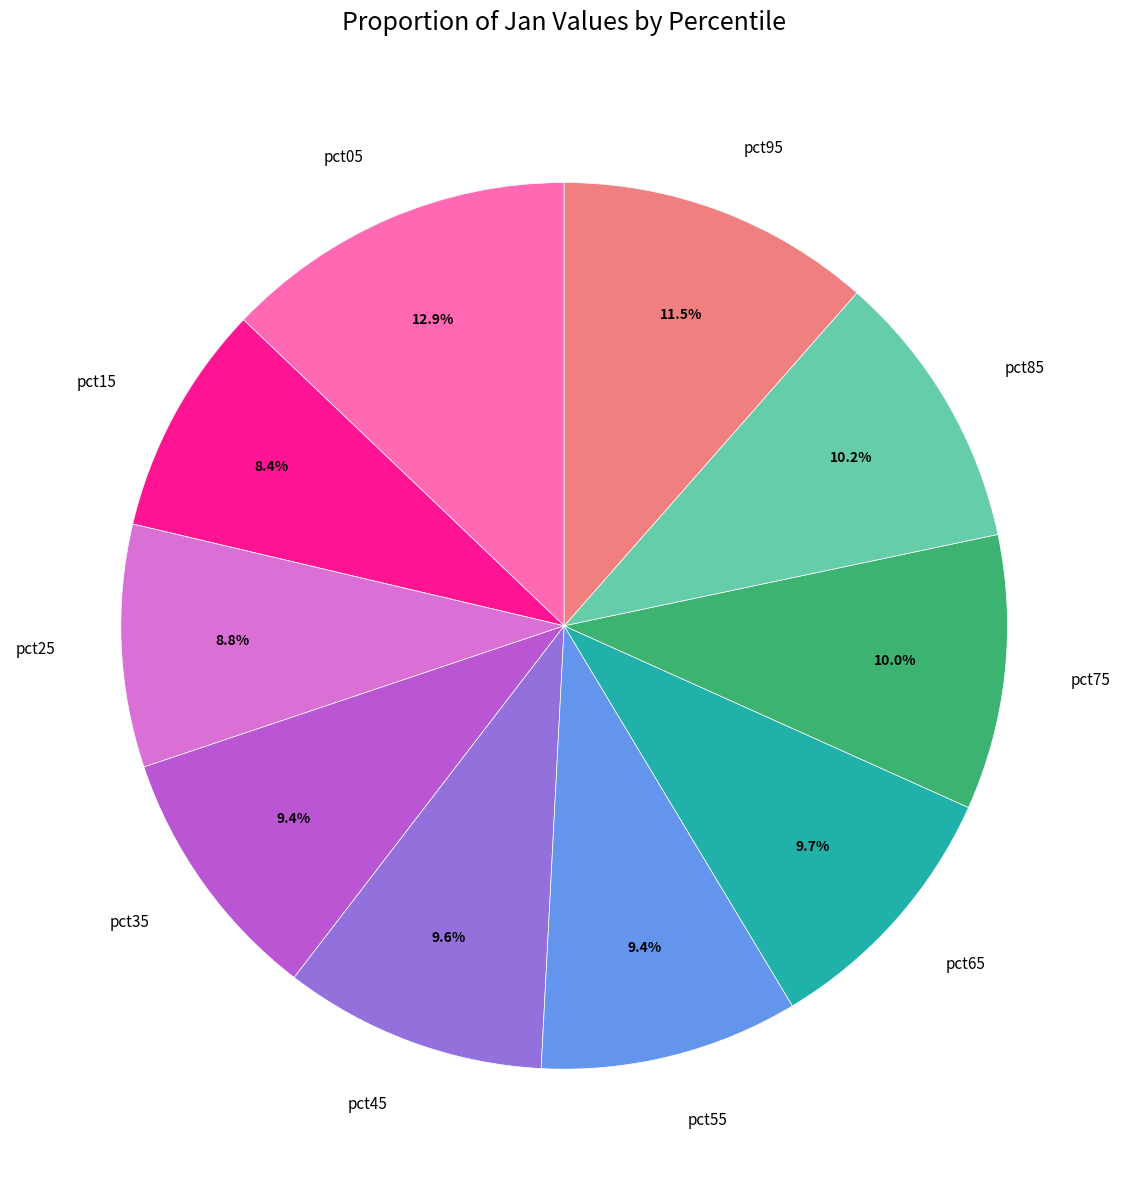

Is the sum of pct35 and pct85 greater than half?

No